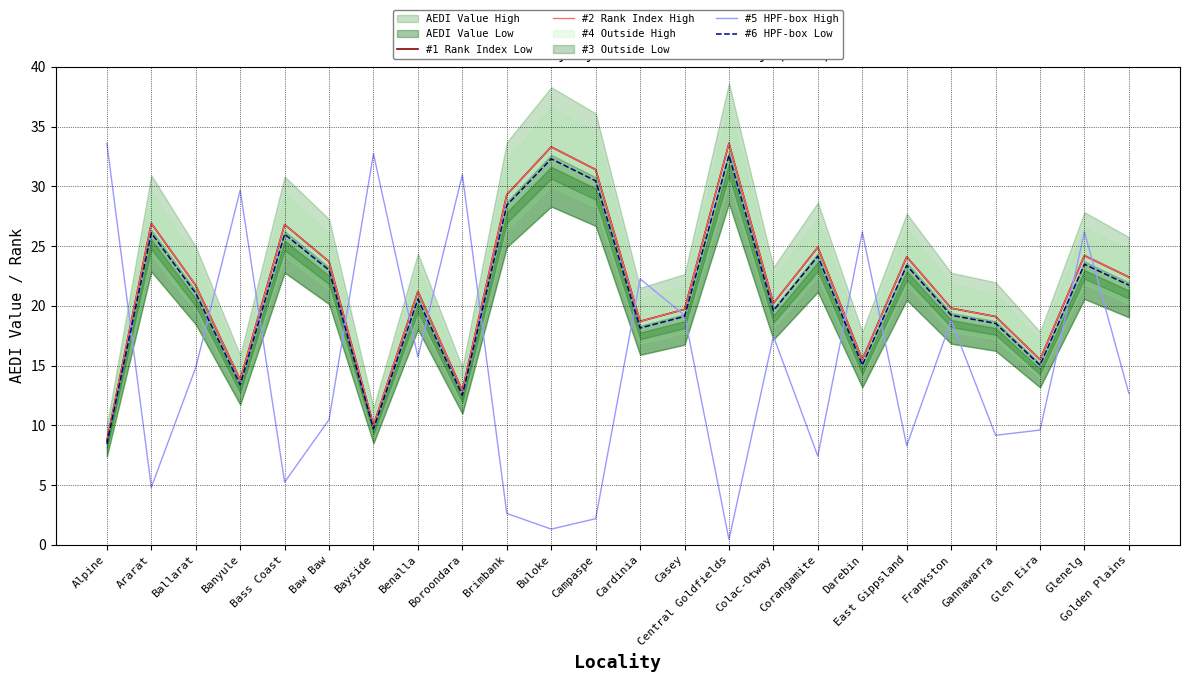

Read the #6 HPF-box Low value at Frankston.

19.2